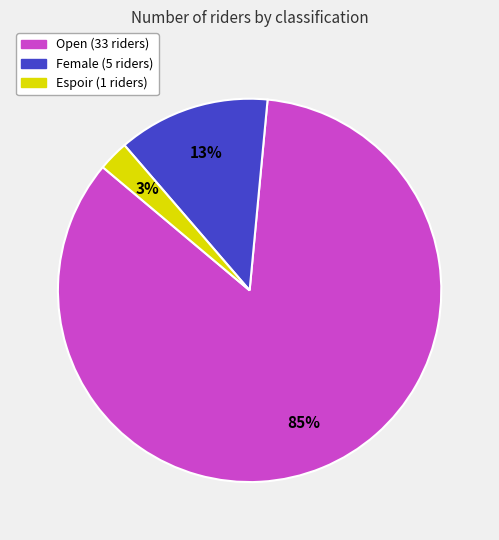

Count the number of slices in the pie.

3